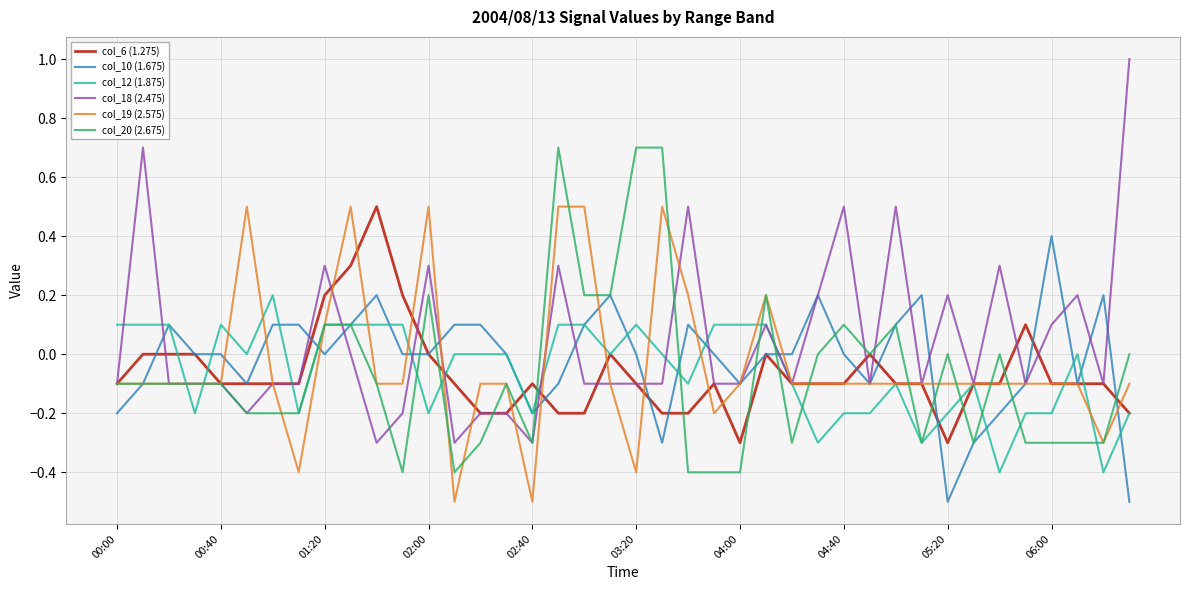

What is the smallest value displayed?

-0.5